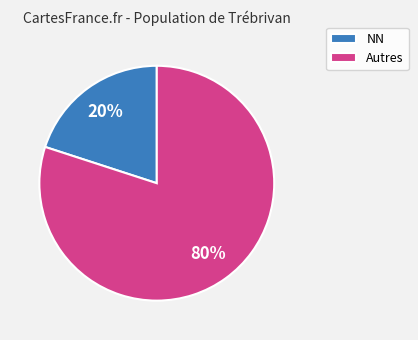

To the nearest percent, what is the difference between the NN and Autres slice percentages?

60%